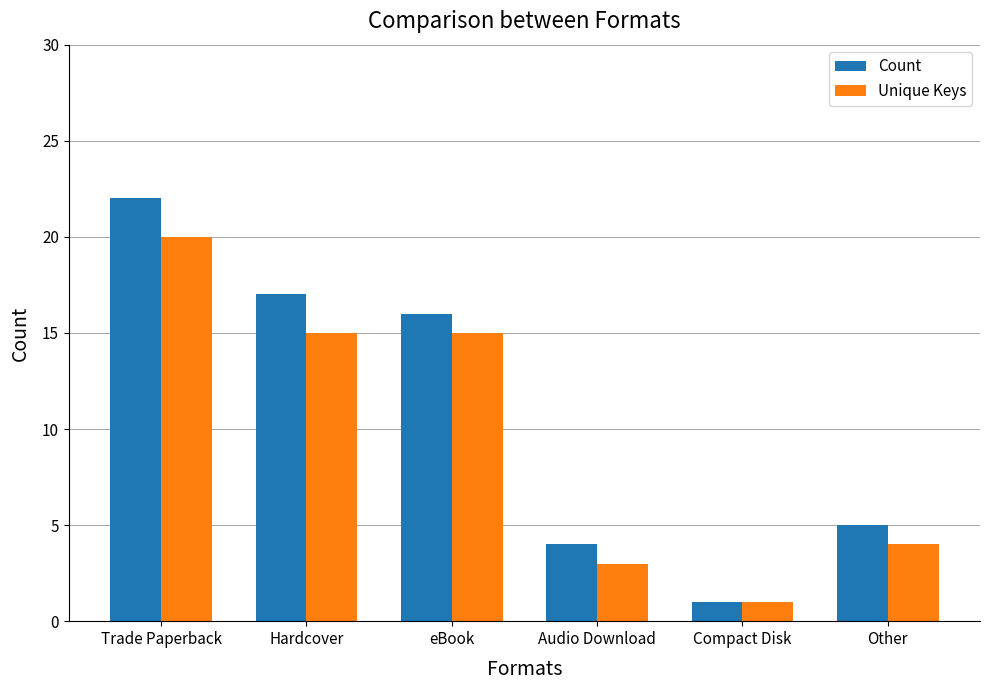

What is the label of the 2nd bar from the left?

Hardcover